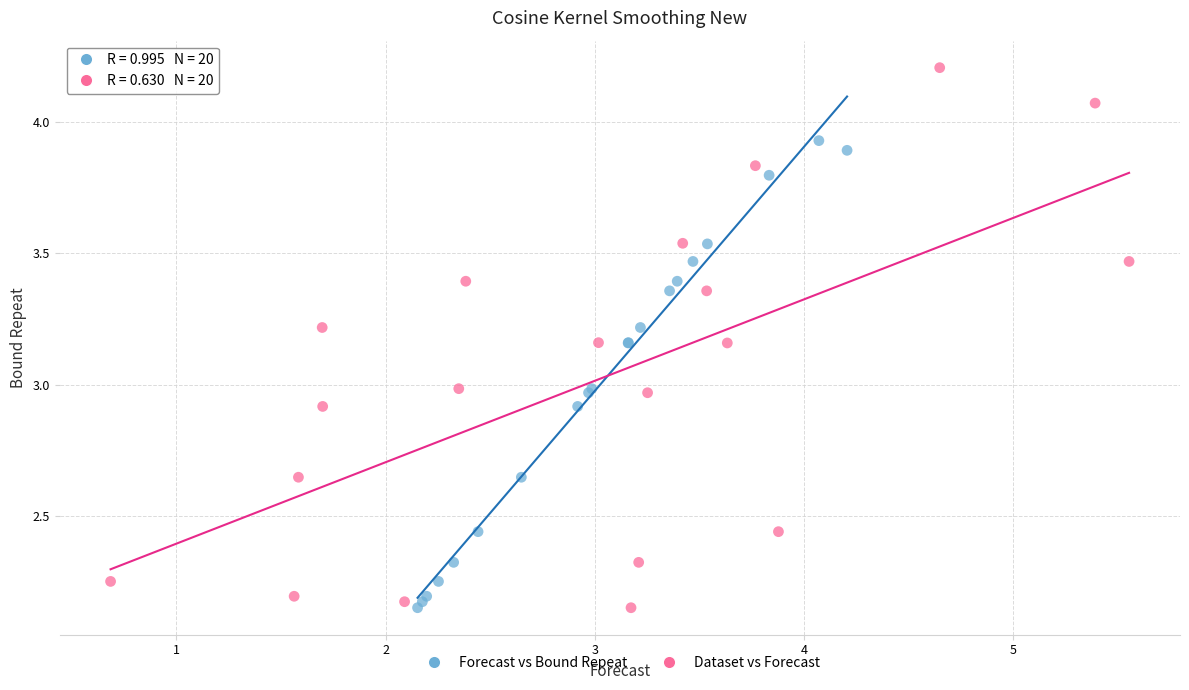

Which series has the largest Y range (max minus min)?

Dataset vs Forecast